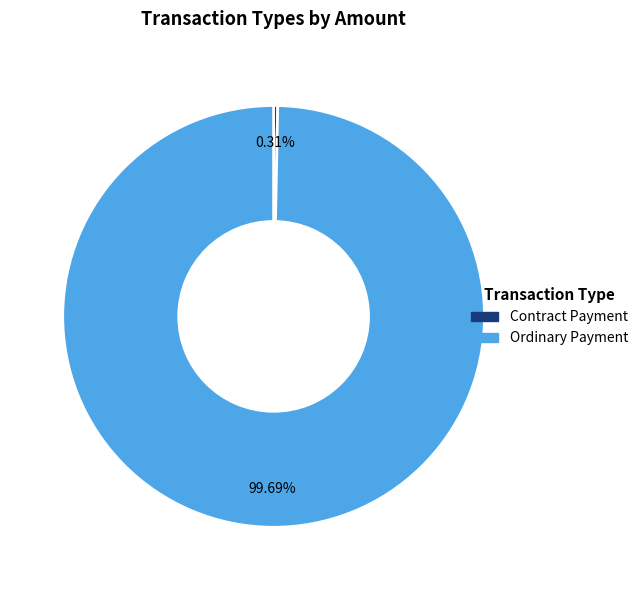

What is the majority slice?

Ordinary Payment